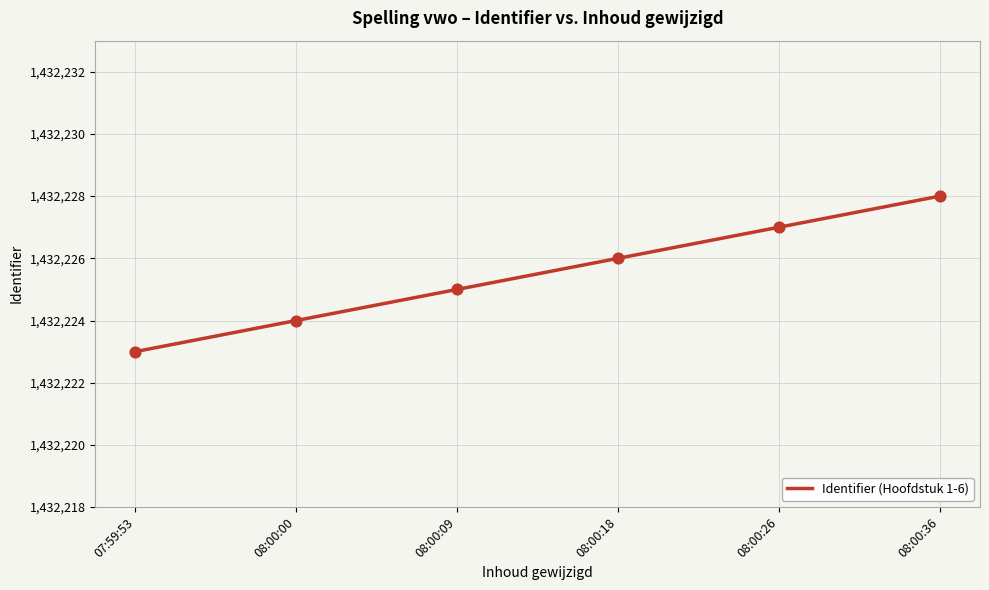

Approximately how many times larger is the value at 08:00:18 compared to 08:00:36?

1.0